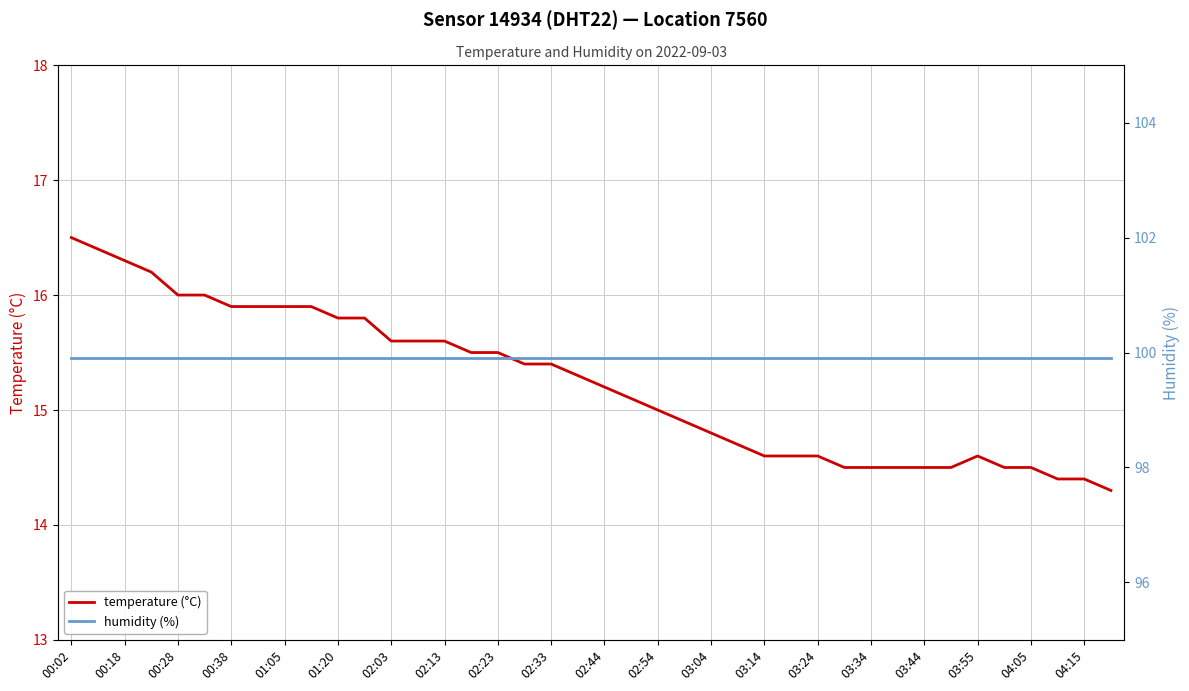

What is the minimum value for temperature (°C)?

14.3